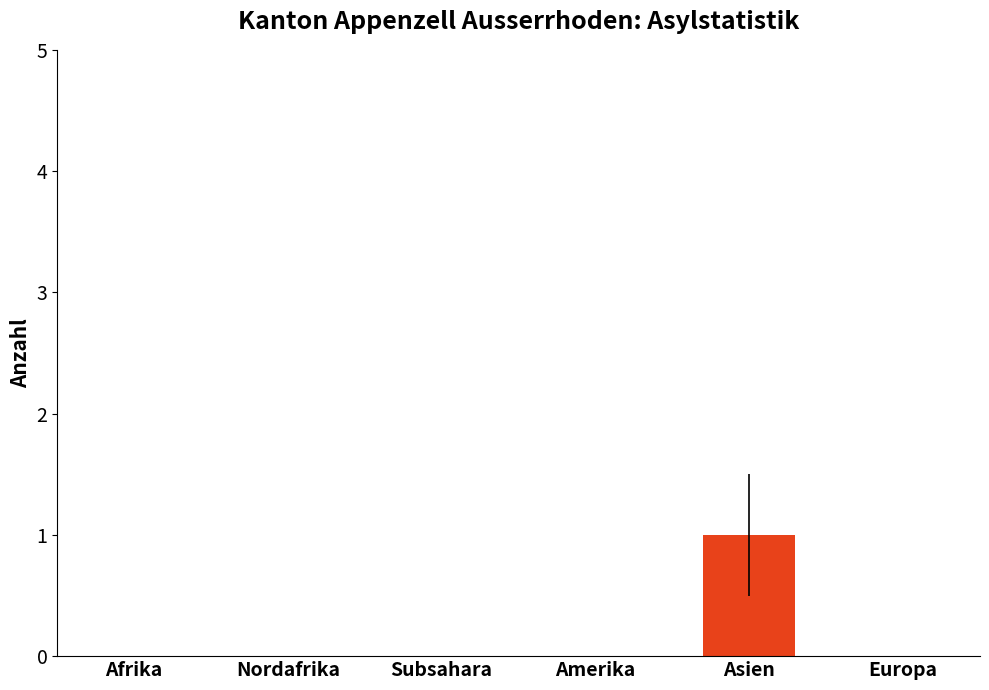

Is it true that the value at Amerika is 1?

False